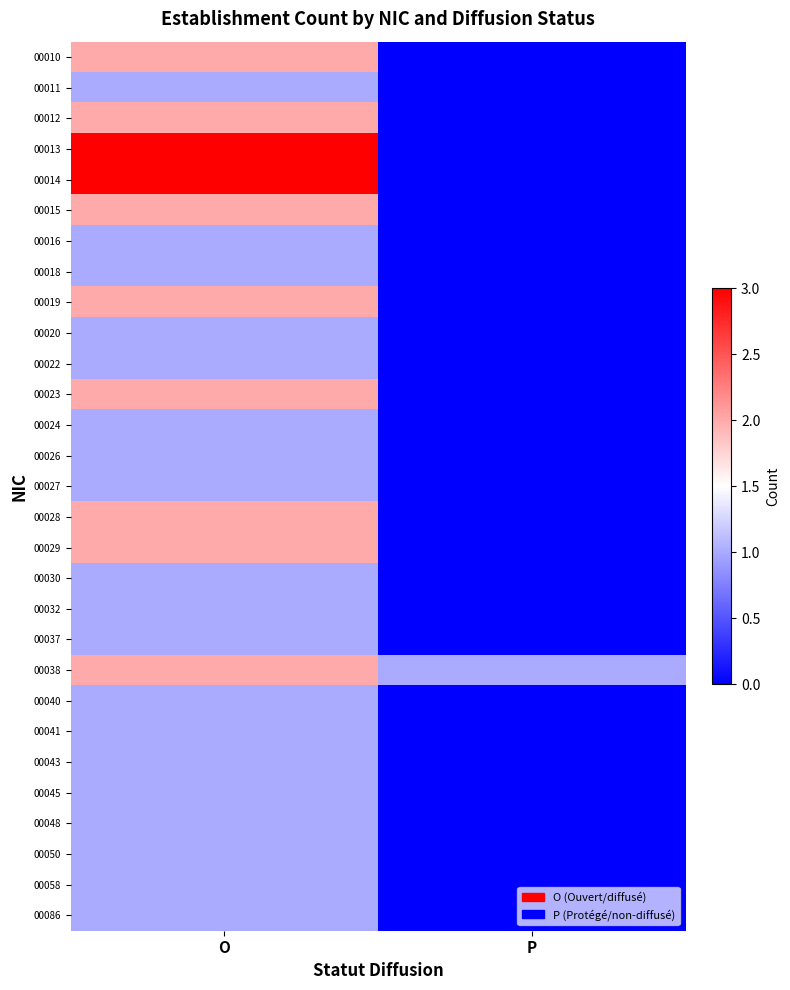

What is the total value across all series at P?

1